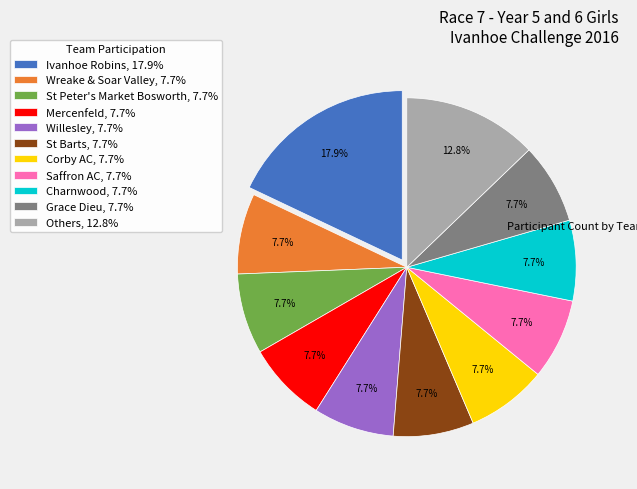

Is there any slice that represents more than half of the pie?

No